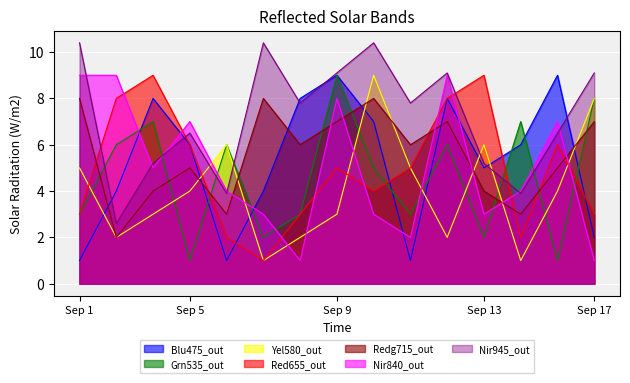

Which series has the largest total across all categories?

Nir945_out